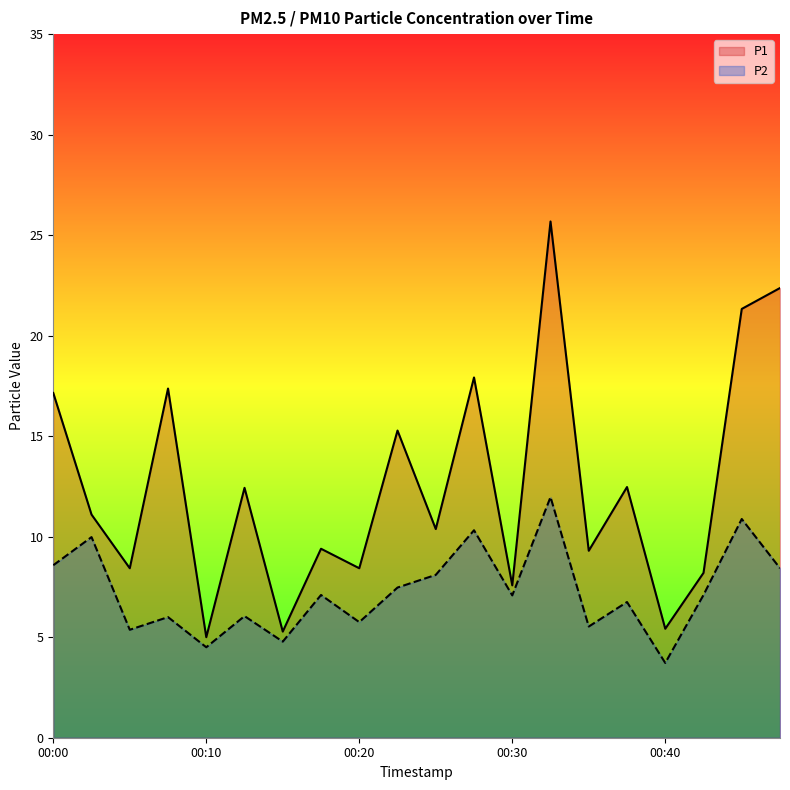

Does the chart display data point markers on the line(s)?

No